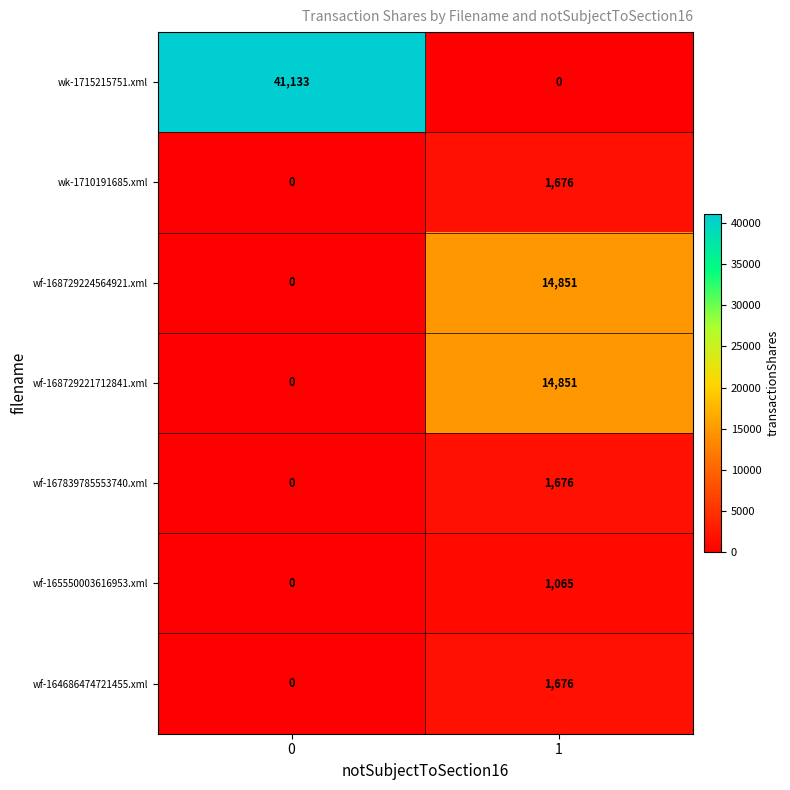

What is the average value of the wf-168729224564921.xml series?

7426